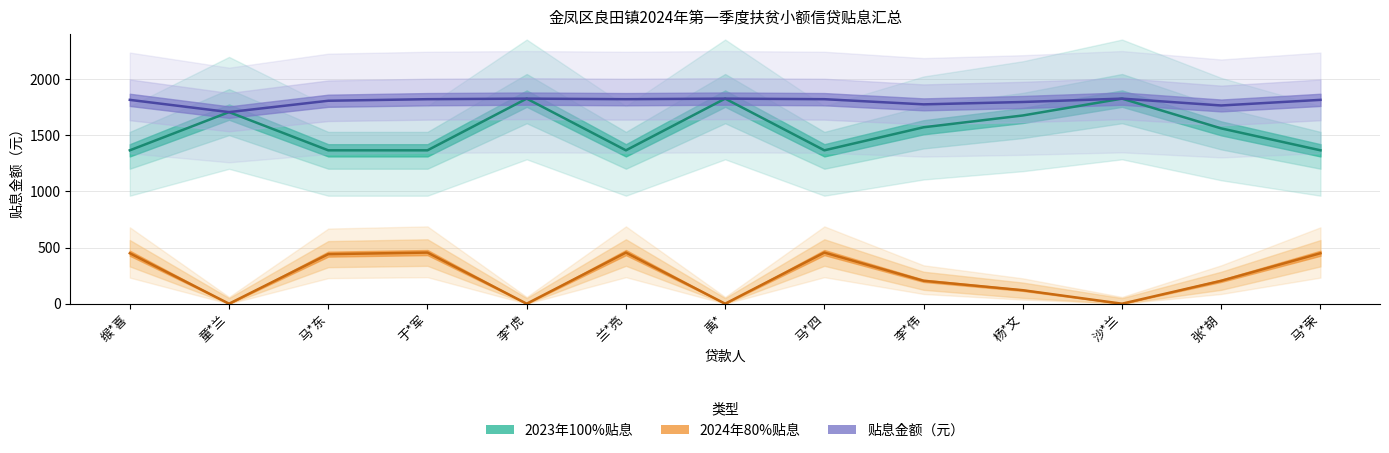

Reading left to right, list all the values displayed in this chart.

2023年100%贴息: 1365	1705	1365	1365	1825	1365	1825	1365	1570	1675	1825	1560	1365
2024年80%贴息: 449	0	441	455	0	455	0	455	204	120	0	204	449
贴息金额（元）: 1814	1705	1806	1820	1825	1820	1825	1820	1774	1795	1825	1764	1814